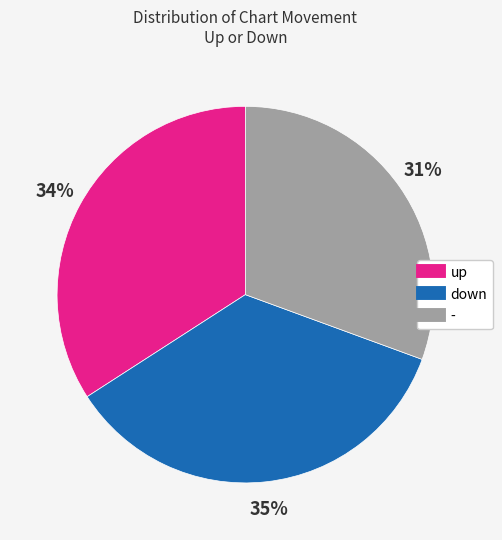

Is the sum of - and down greater than half?

Yes